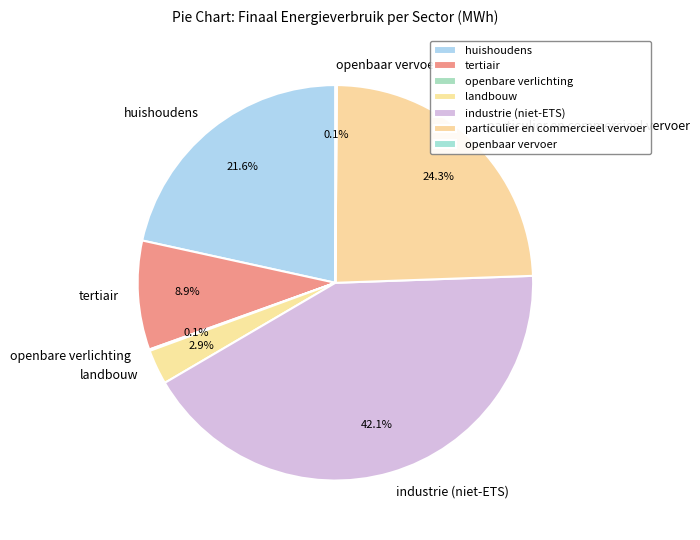

Approximately how many times larger is the value at landbouw compared to tertiair?

0.3